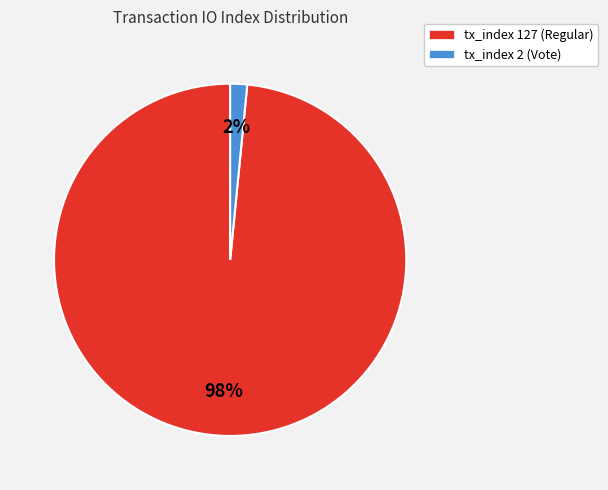

Combined, do tx_index 127 (Regular) and tx_index 2 (Vote) account for over 50%?

Yes